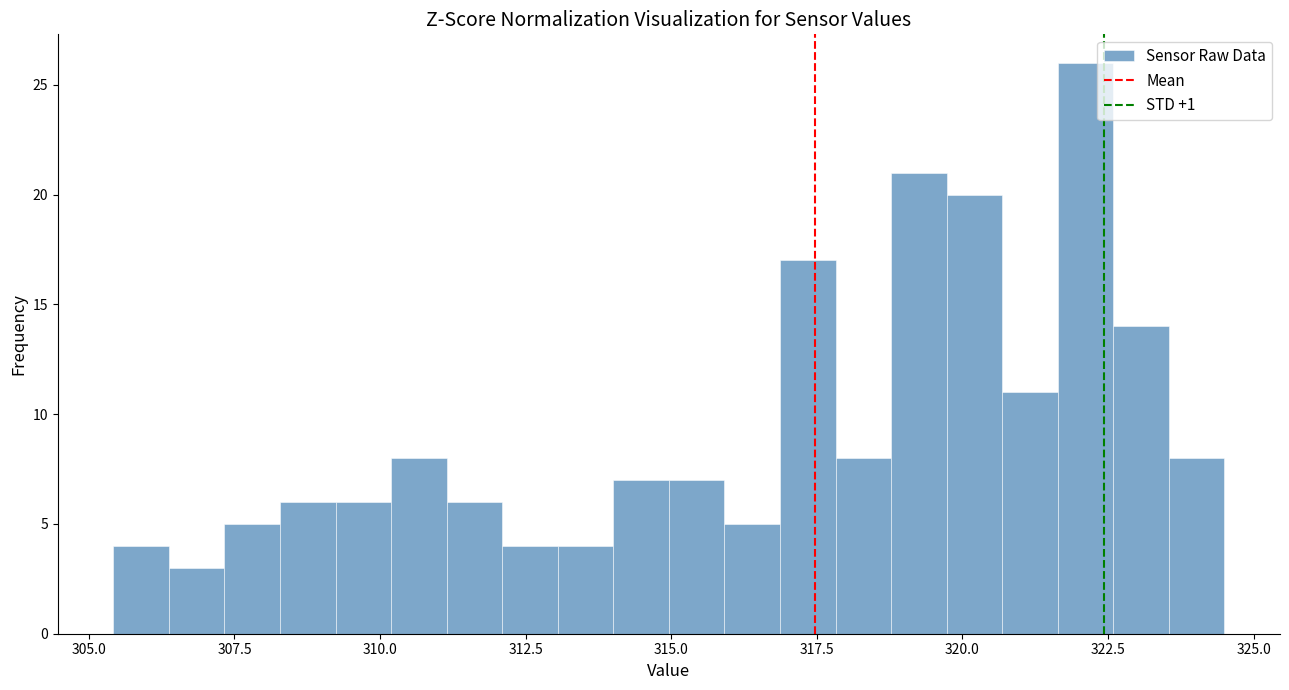

Read against the x-axis, roughly where is the centre of the tallest bar?

322.0